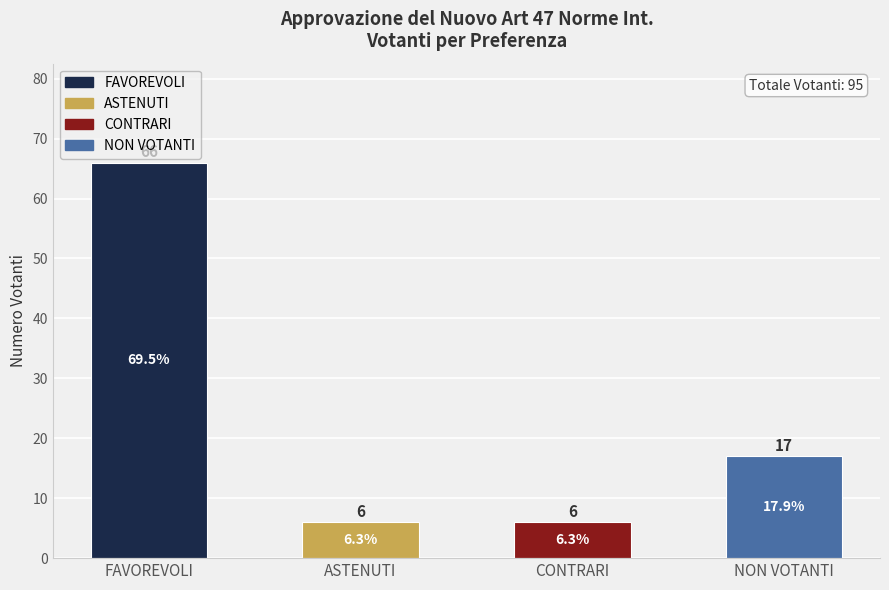

Reading left to right, extract all data points from this chart.

66	6	6	17